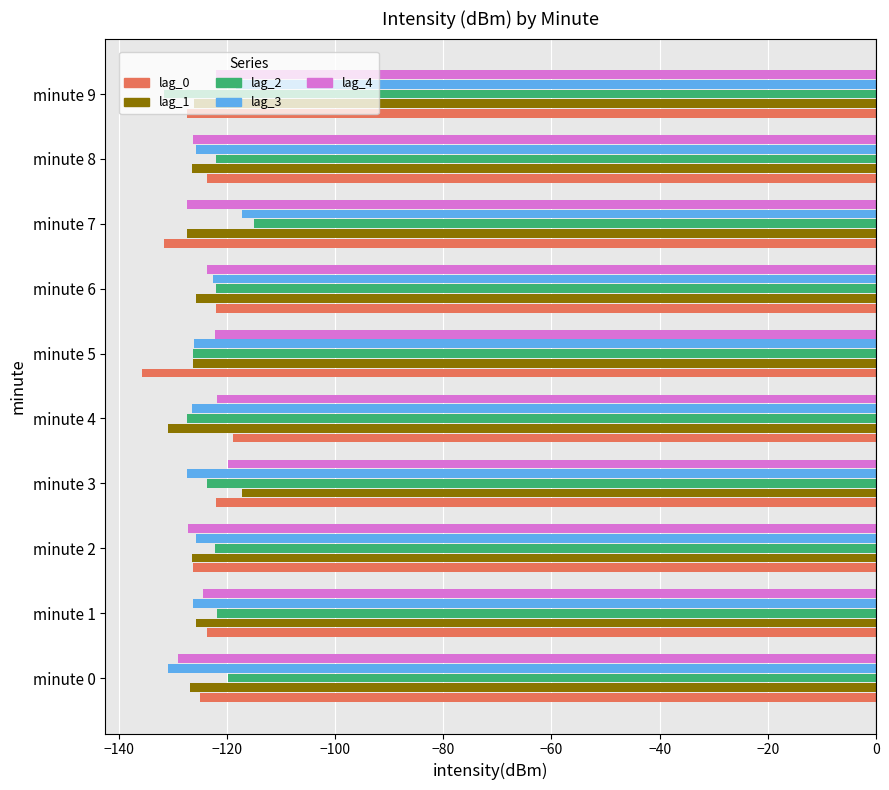

What is the difference between the highest and lowest values at minute 2?

5.0